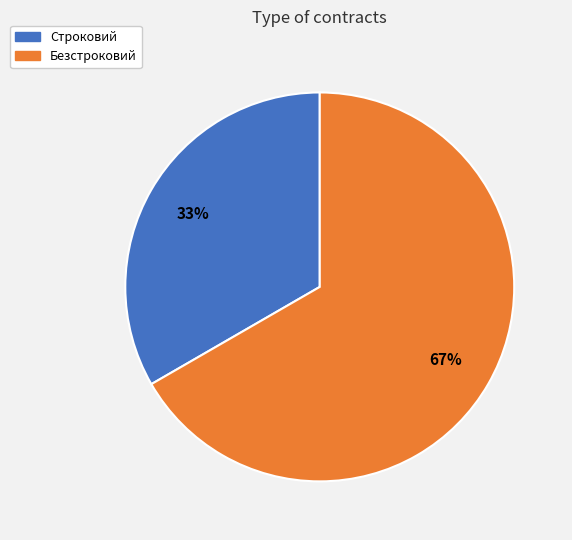

To the nearest percent, what portion does Безстроковий represent?

67%